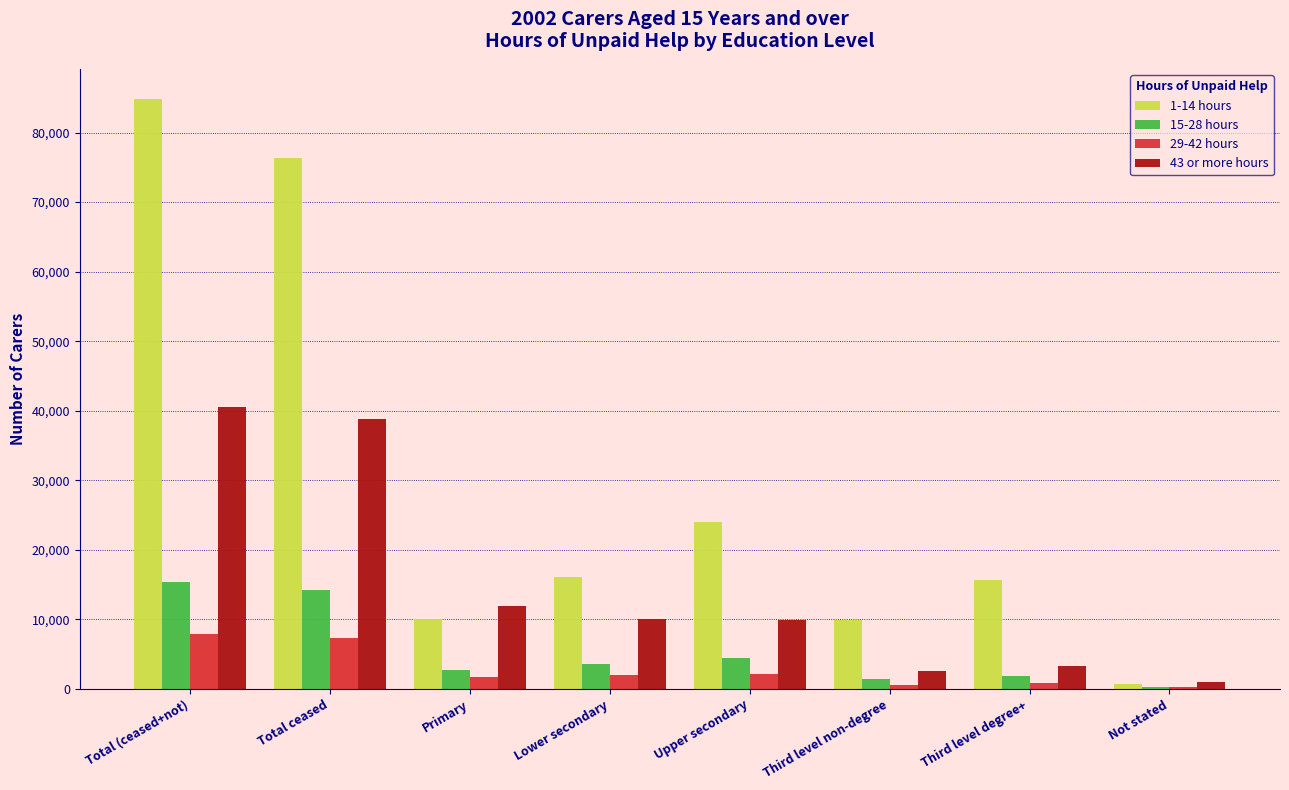

What is the greatest value displayed?

84862